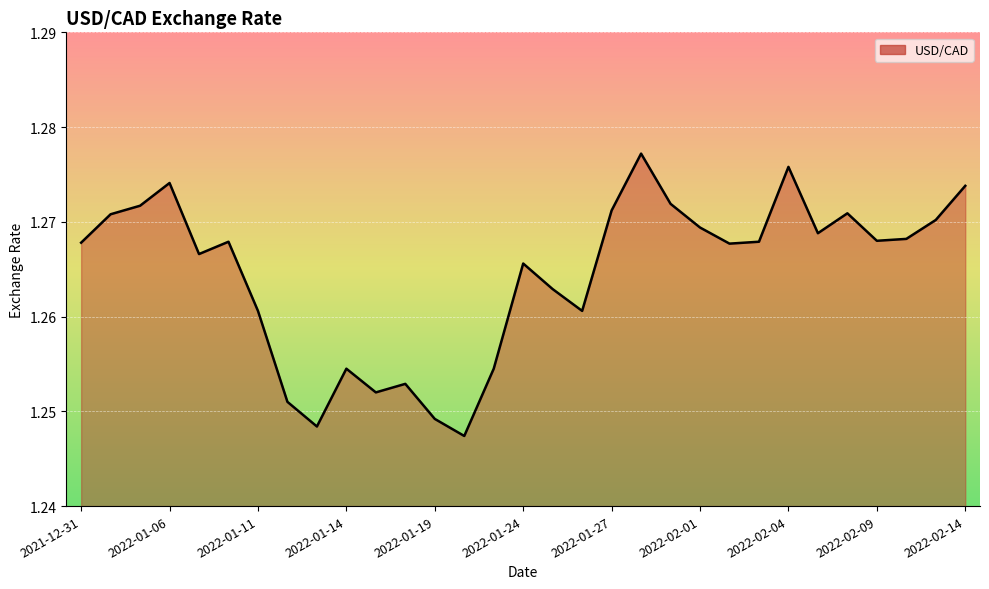

At which label is the value closest to 1?

2022-01-20